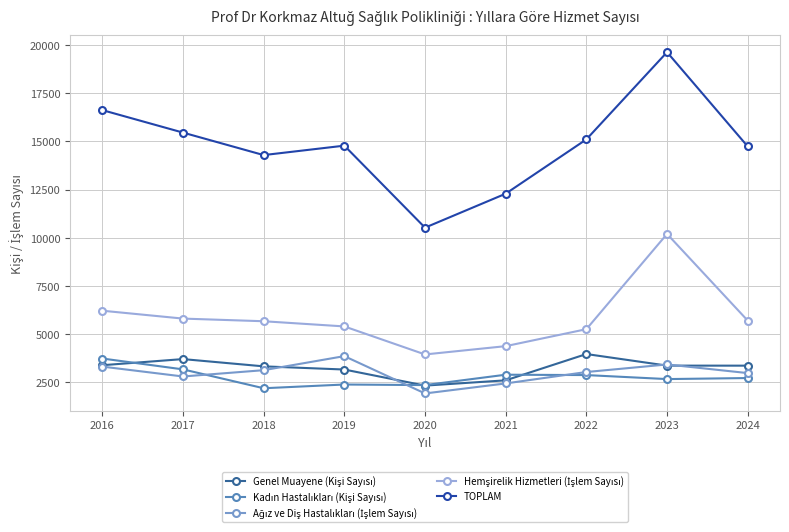

Does the chart have visible grid lines?

Yes